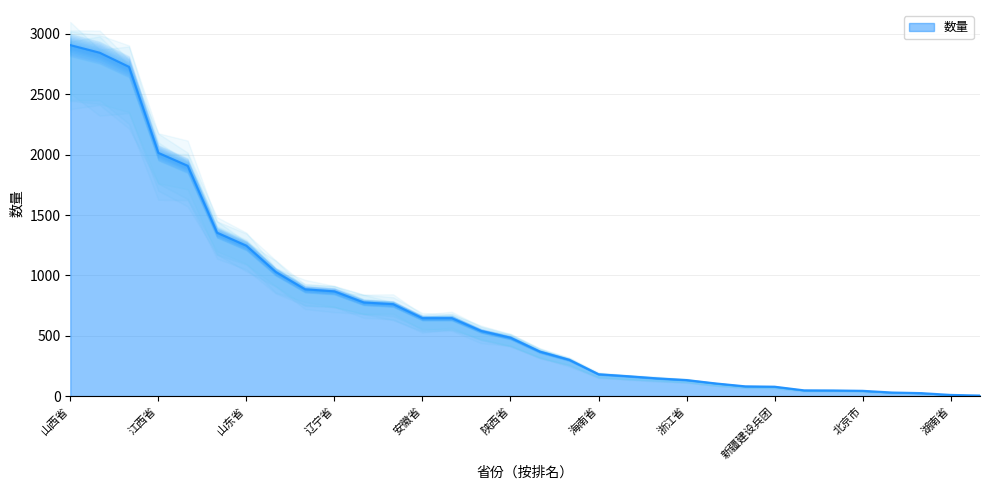

Does the chart display data point markers on the line(s)?

No